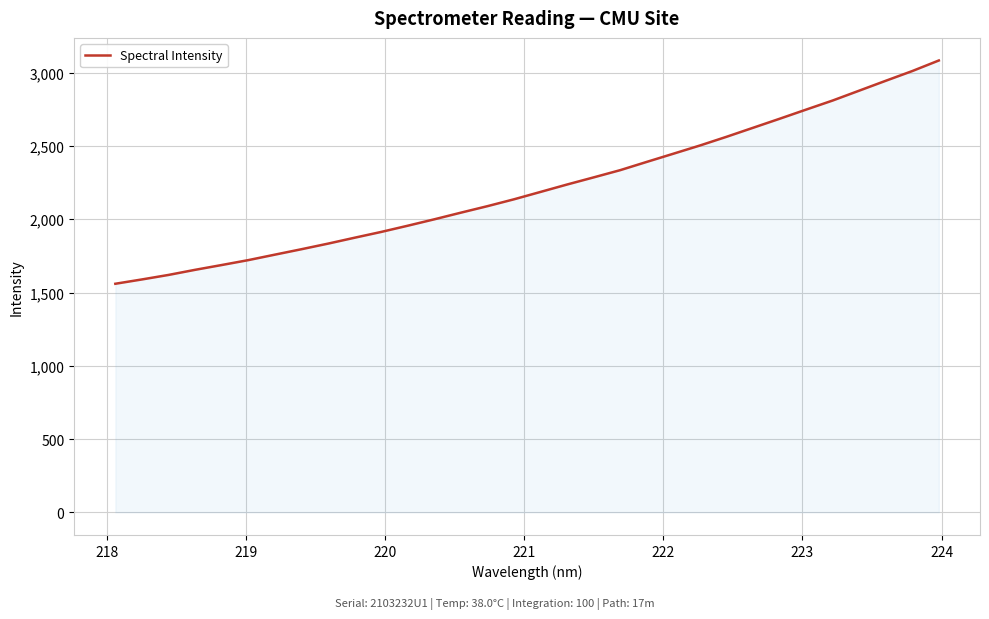

How many values exceed 2186?

16